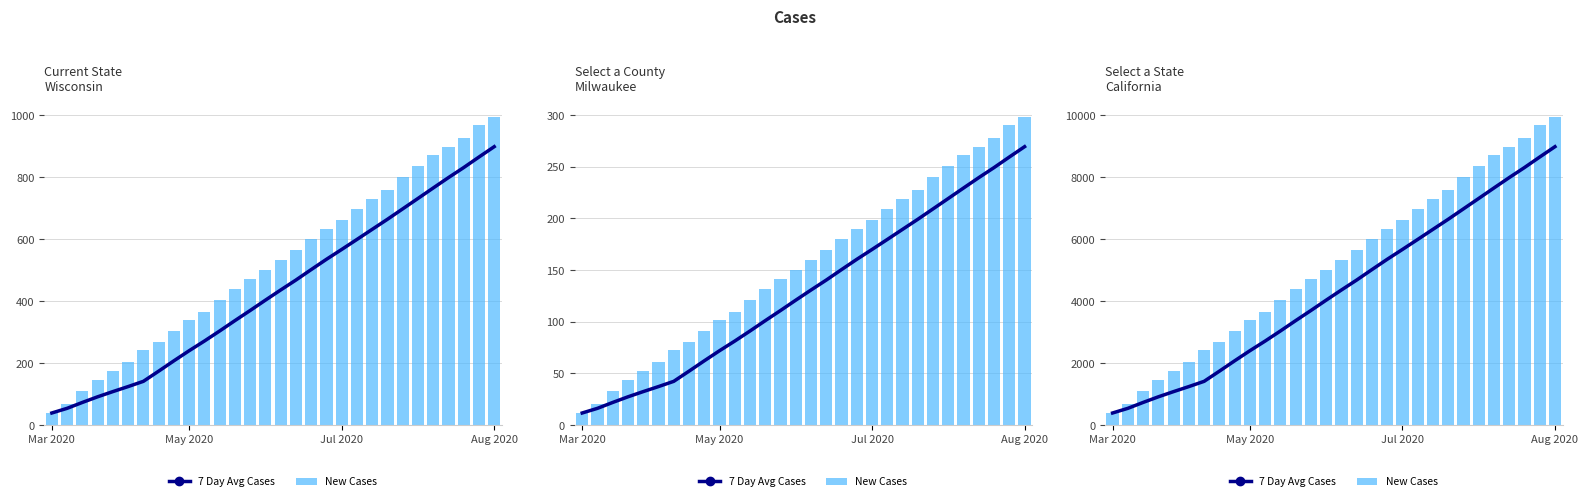

Where is New Cases nearest to the value 5165?

14